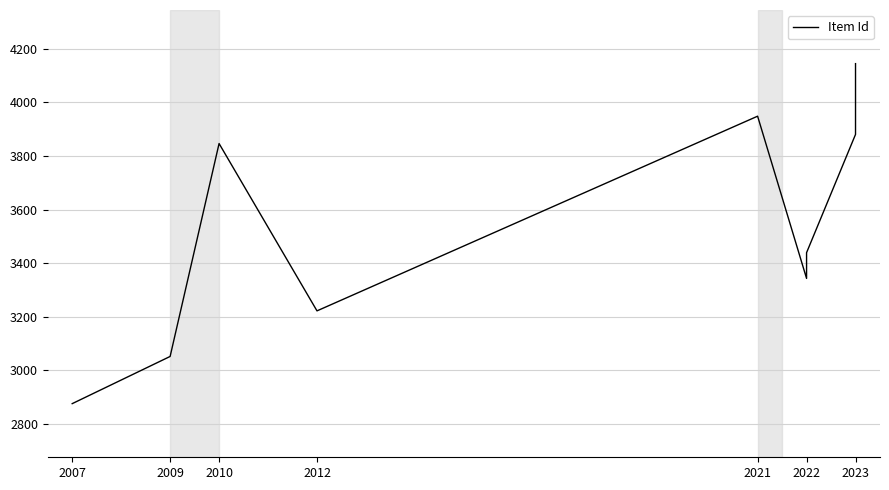

Approximately how many times larger is the value at 2010 compared to 2012?

1.2